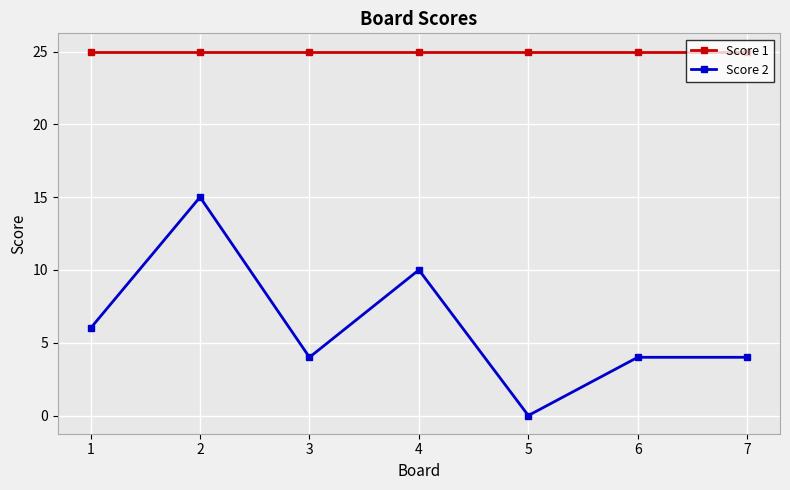

Is it true that Score 2 equals 1 at 6?

False